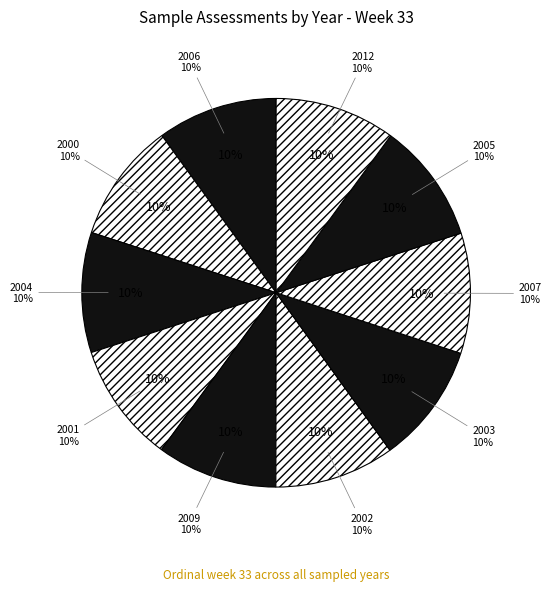

What percentage is NOT represented by 2005?

90.0%